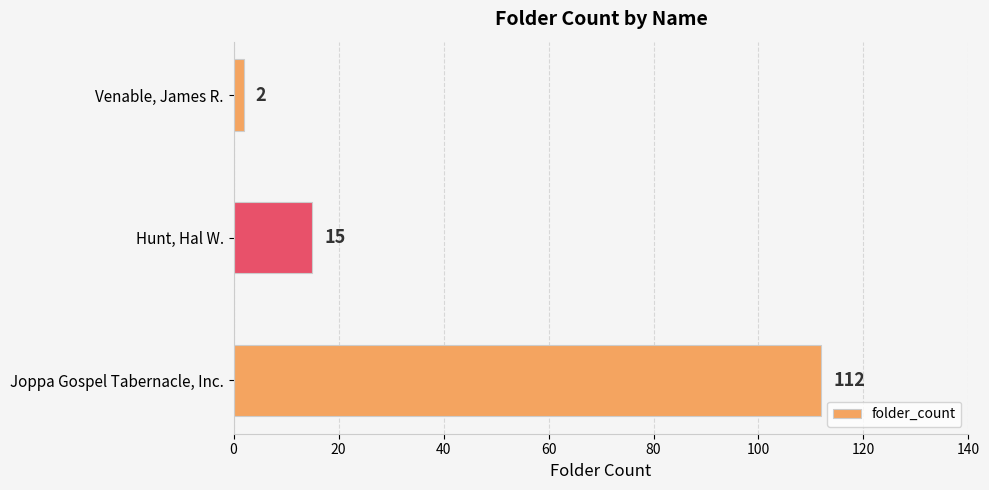

Which has a higher value, Hunt, Hal W. or Joppa Gospel Tabernacle, Inc.?

Joppa Gospel Tabernacle, Inc.